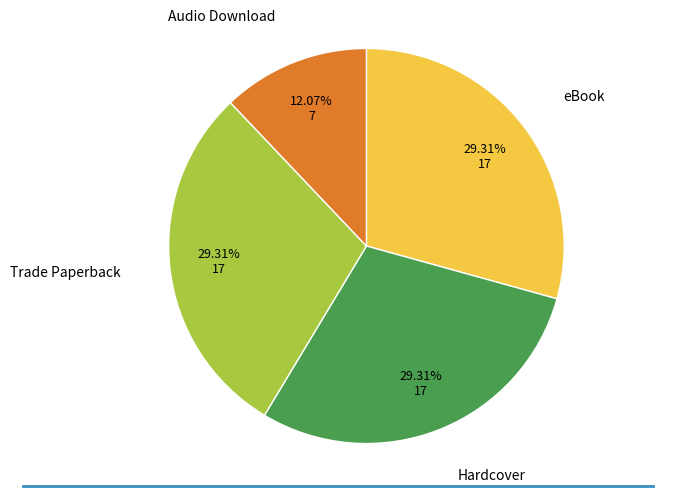

Does any single category account for the majority?

No